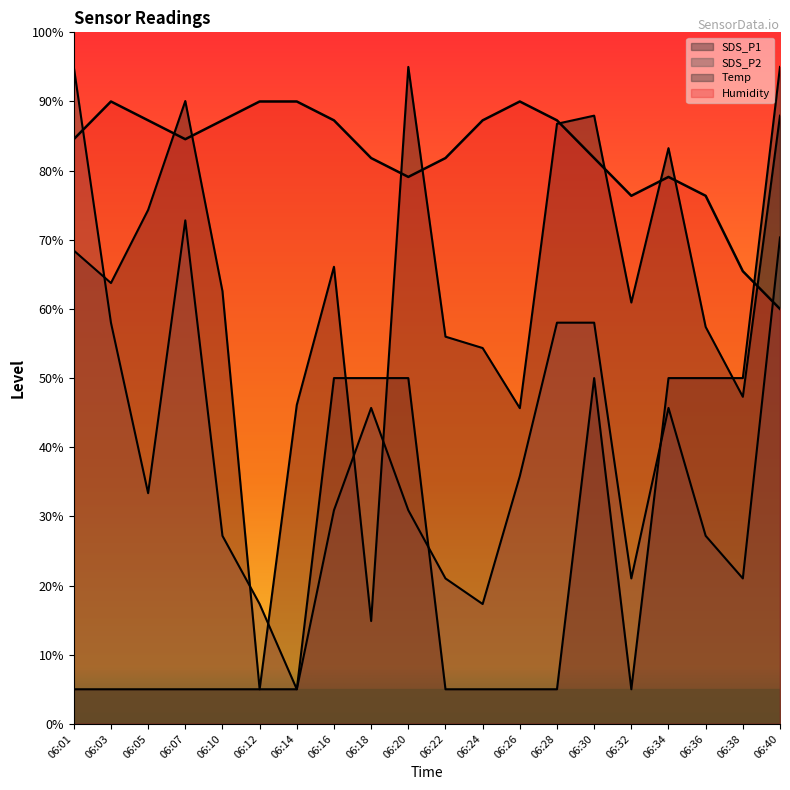

What is the value of the SDS_P2 point at the 16th from the left?

21.0